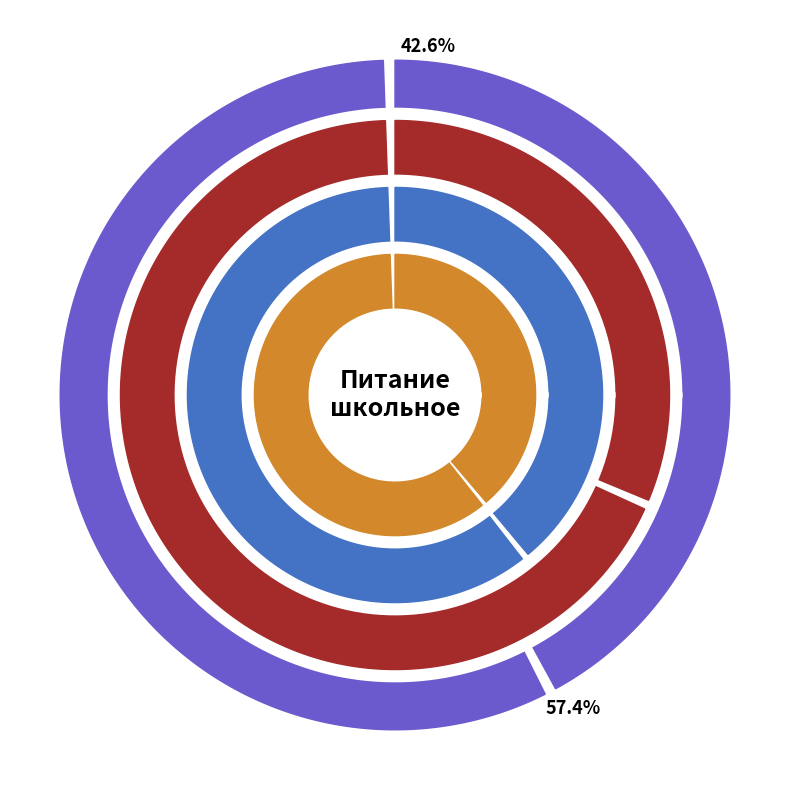

What is the difference between the highest and lowest values at Обед?

931